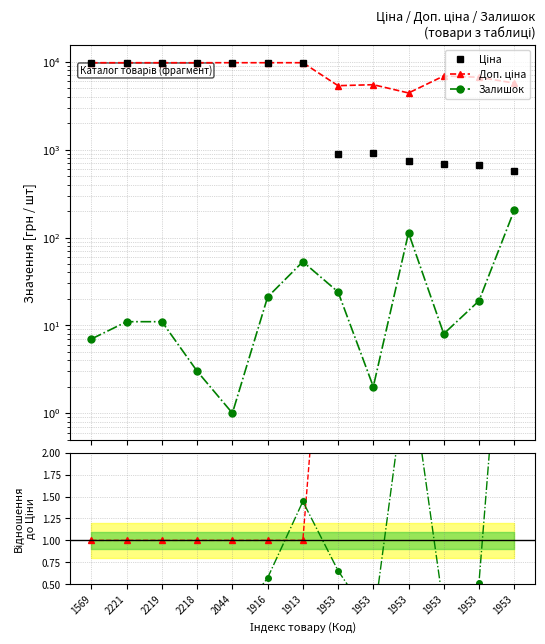

Reading right to left, list all the values displayed in this chart.

Ціна: 572.7	667.4	691.0	737.2	915.8	892.2	9775.5	9775.5	9775.5	9775.5	9775.5	9775.5	9775.5
Доп. ціна: 5727.0	6673.6	6910.3	4423.0	5495.0	5353.1	9775.5	9775.5	9775.5	9775.5	9775.5	9775.5	9775.5
Залишок: 204.0	19.0	8.0	113.0	2.0	24.0	53.0	21.0	1.0	3.0	11.0	11.0	7.0
Доп./Ціна: 10.0	10.0	10.0	6.0	6.0	6.0	1.0	1.0	1.0	1.0	1.0	1.0	1.0
Залишок/Середнє: 5.6	0.5	0.2	3.1	0.1	0.7	1.4	0.6	0.0	0.1	0.3	0.3	0.2